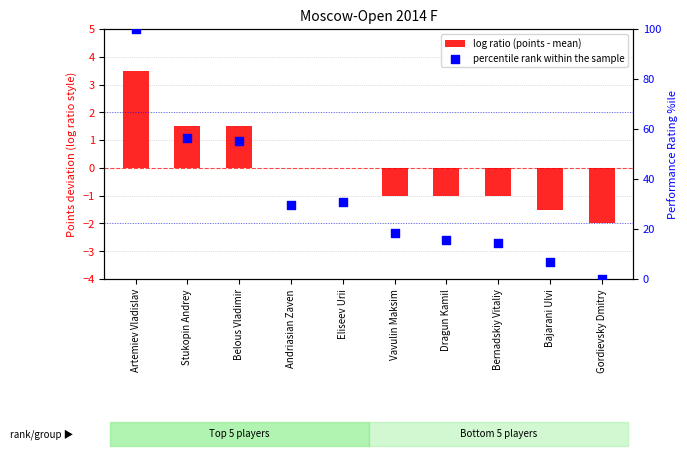

Which series contains the highest Y value?

percentile rank within the sample